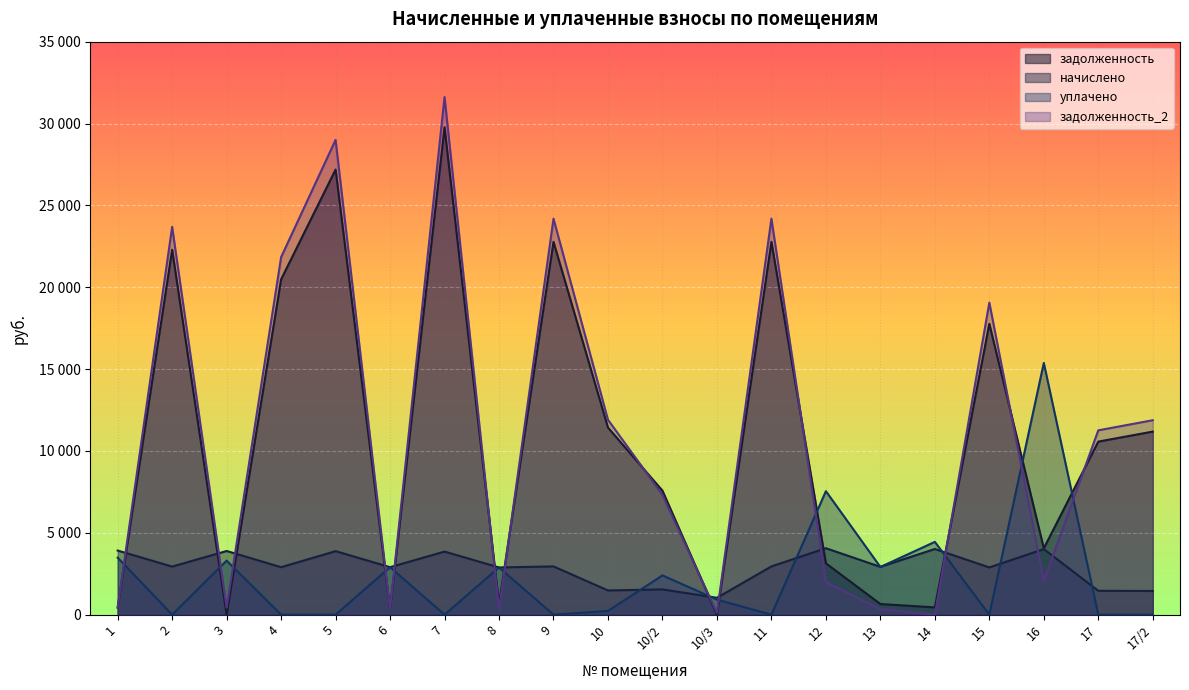

At how many categories does at least one series exceed 9634?

11